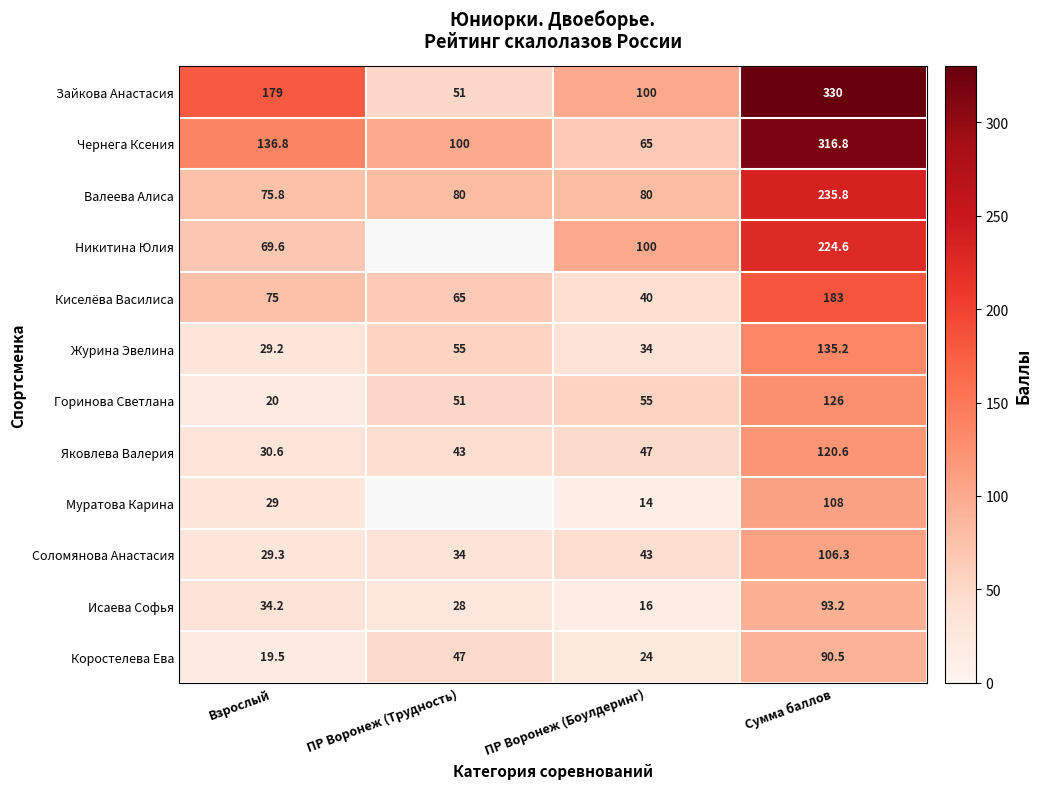

What is the minimum value shown in the chart?

14.0